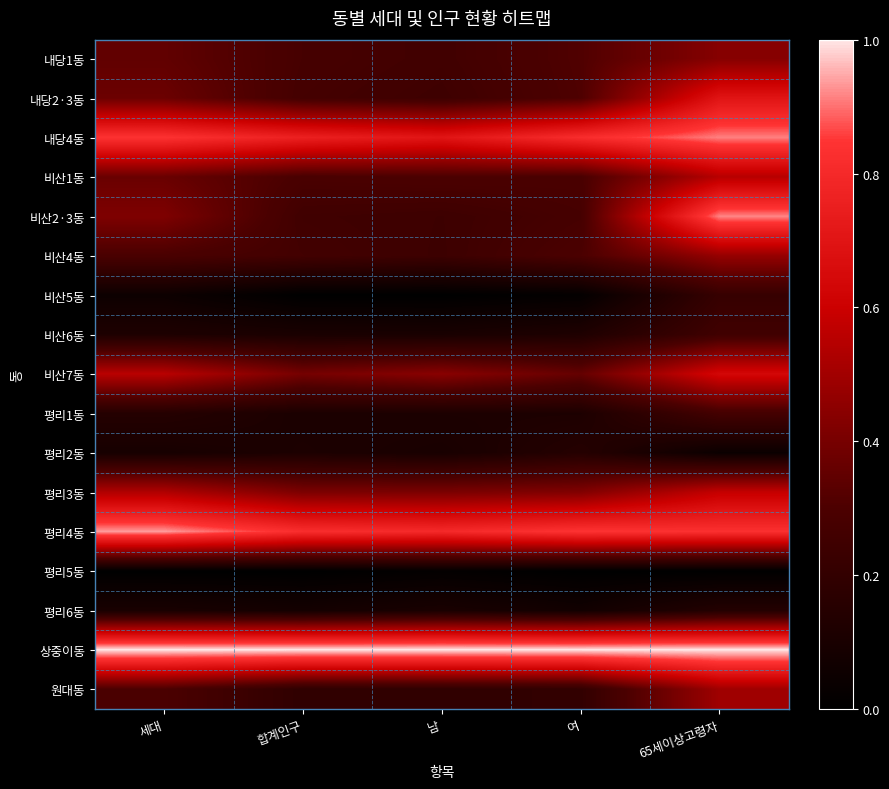

What is the difference between the highest and lowest values at 합계인구?

1.0